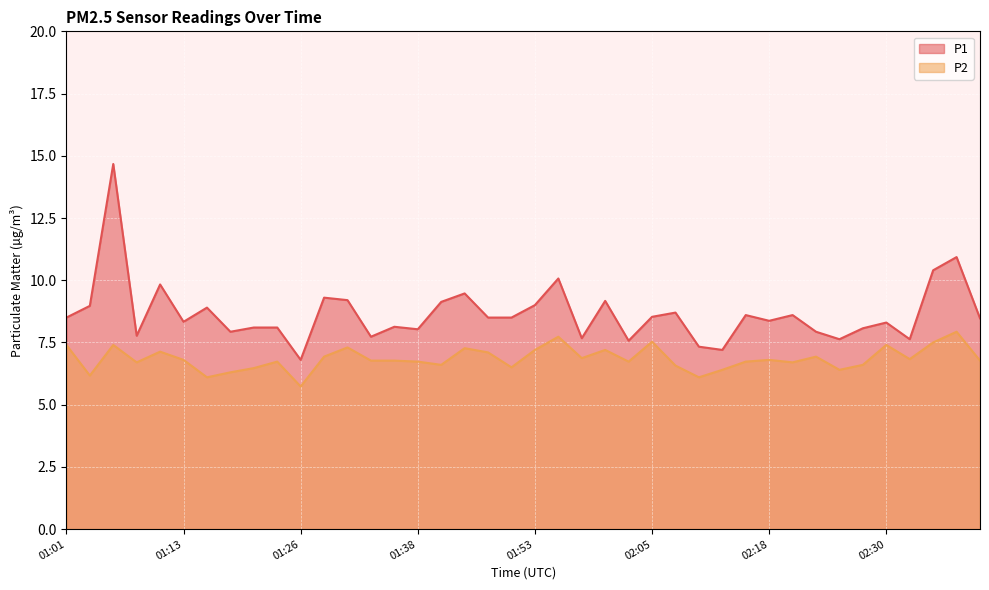

At which category is the sum across all series the highest?

01:05